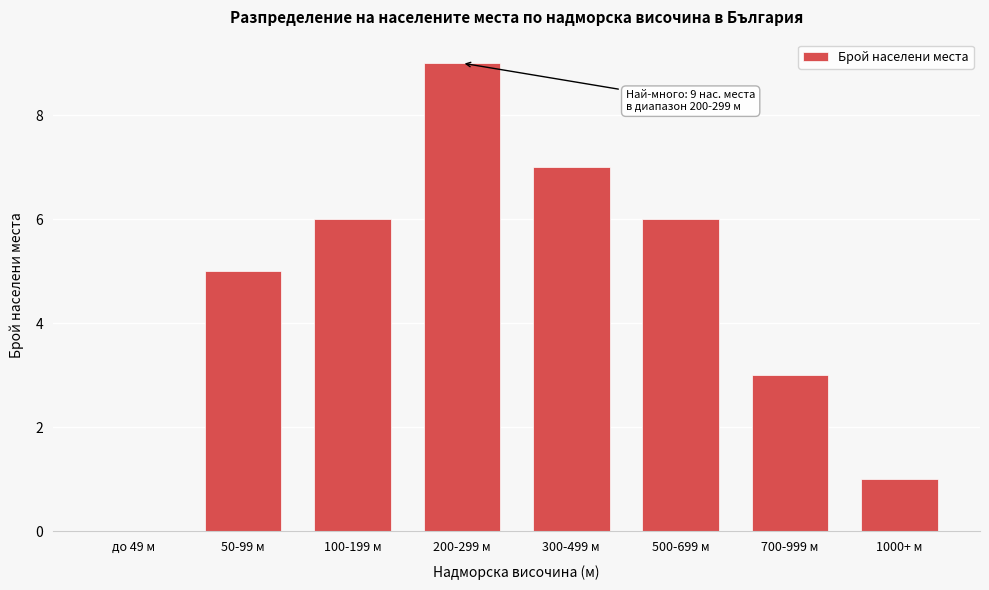

Reading right to left, list all the values displayed in this chart.

1000+ м=1	700-999 м=3	500-699 м=6	300-499 м=7	200-299 м=9	100-199 м=6	50-99 м=5	до 49 м=0